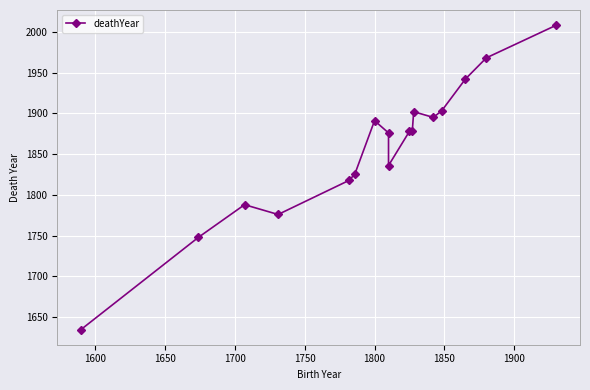

What is the sum of all values?

31568